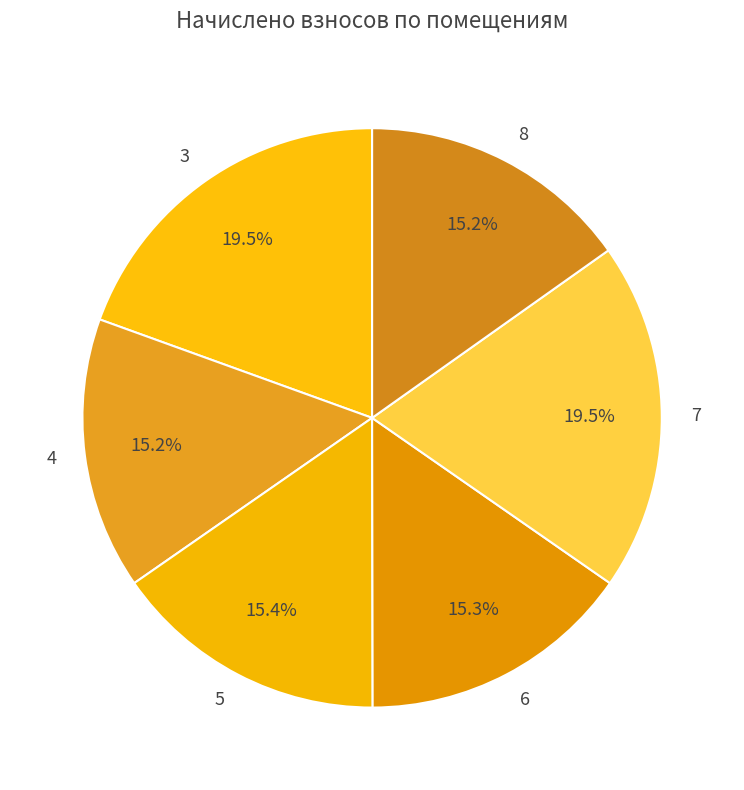

To the nearest percent, what is the average slice percentage?

17%